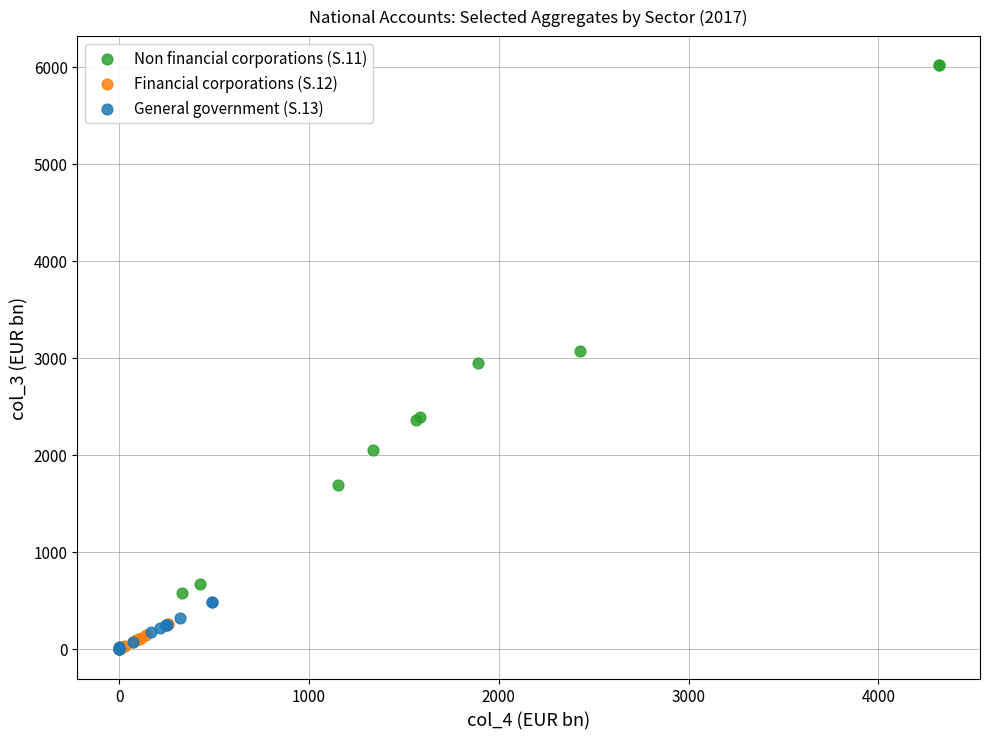

Which series has the widest spread of Y values?

Non financial corporations (S.11)